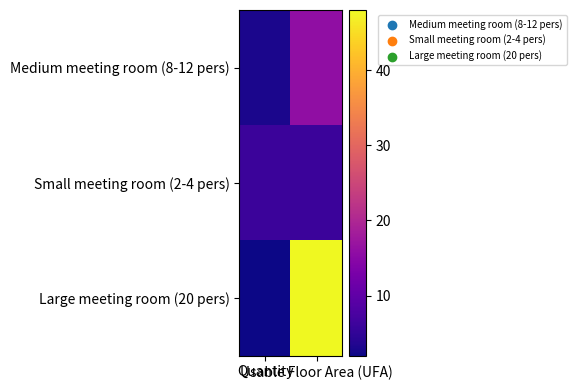

Rank the series at Usable Floor Area (UFA) from highest to lowest value.

Large meeting room (20 pers), Medium meeting room (8-12 pers), Small meeting room (2-4 pers)